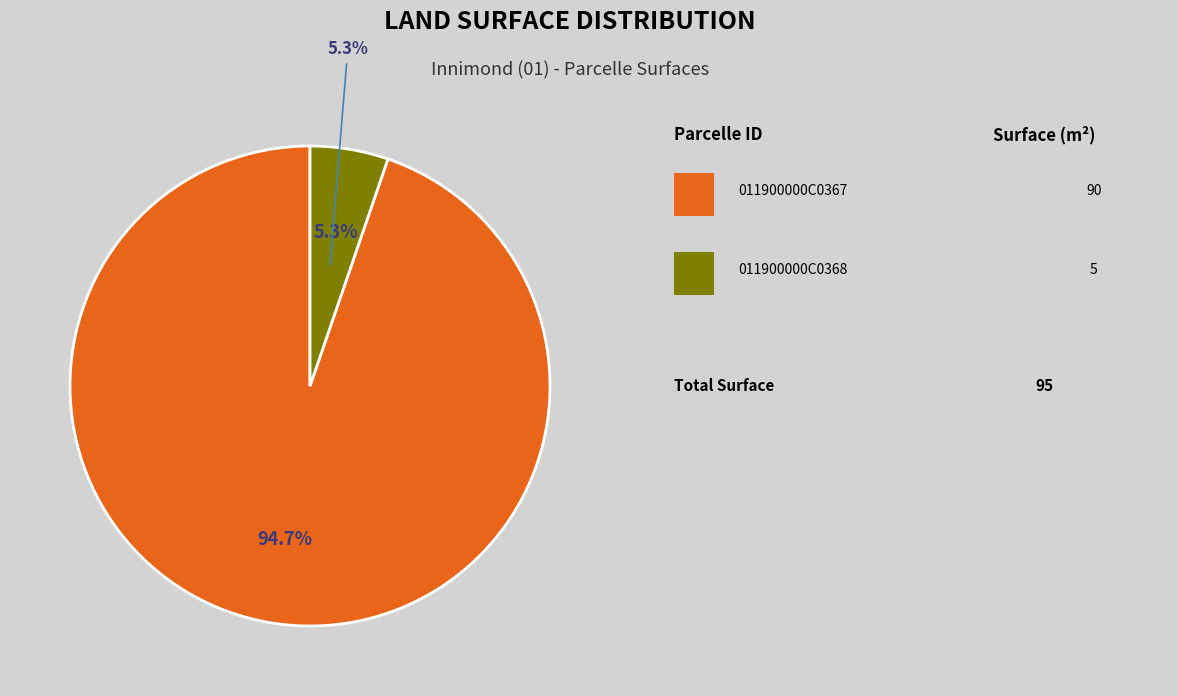

True or false: 011900000C0368 accounts for 5% of the total.

True